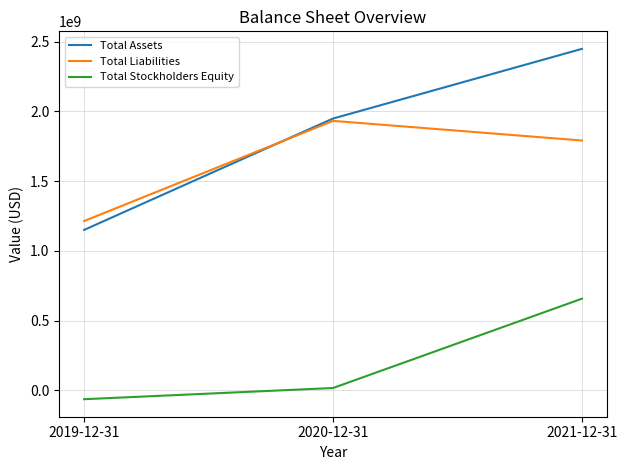

Reading left to right, extract all data points from this chart.

Total Assets: 2019-12-31=1150074000	2020-12-31=1948453000	2021-12-31=2448102000
Total Liabilities: 2019-12-31=1213676000	2020-12-31=1931803000	2021-12-31=1790950000
Total Stockholders Equity: 2019-12-31=-63602000	2020-12-31=16650000	2021-12-31=657152000